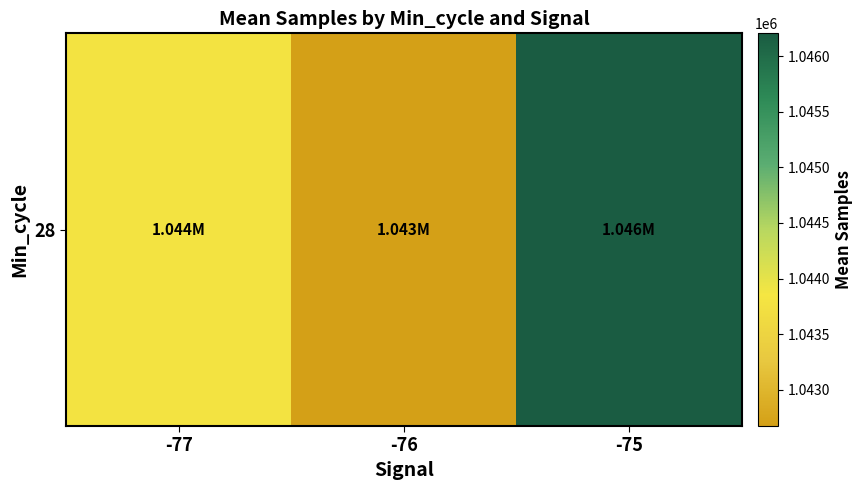

True or false: the data shows 483649.0 at -76.

False